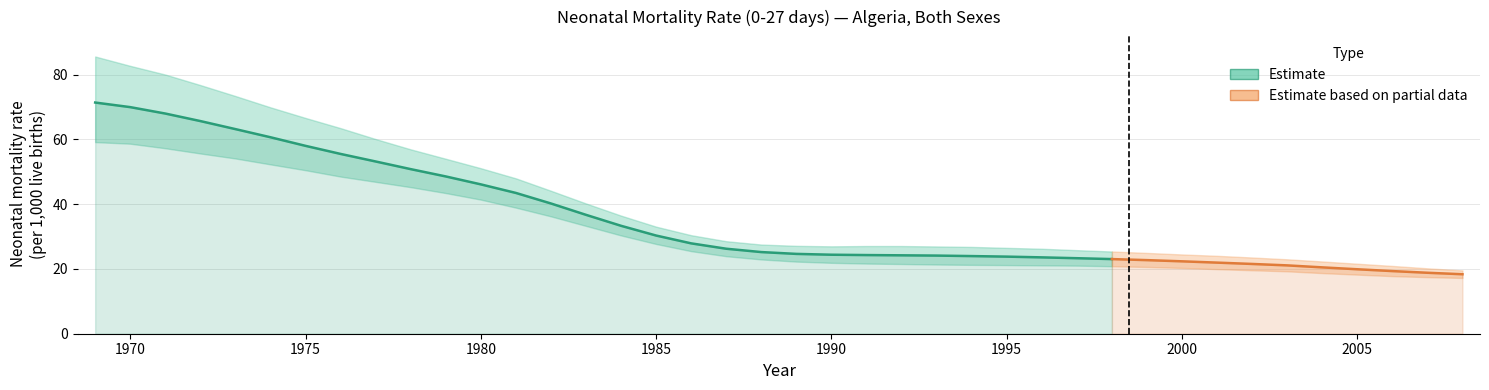

What is the spread (max minus min) of values at 1995?

5.3